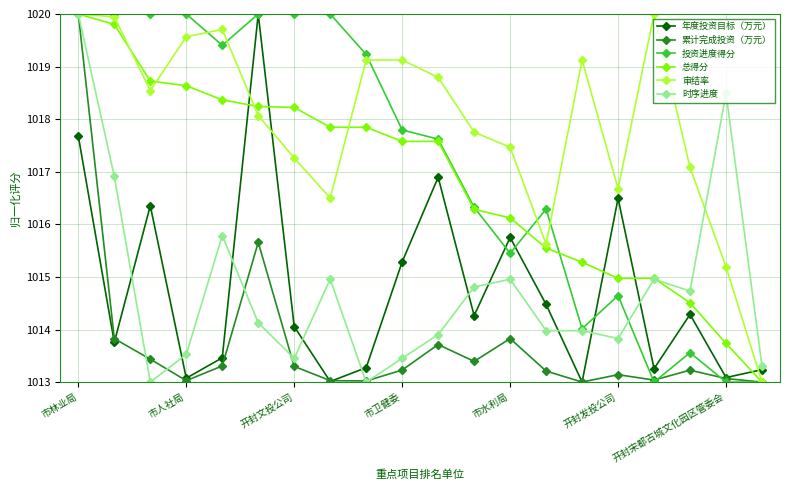

True or false: 总得分 and 年度投资目标（万元） intersect in this chart.

True